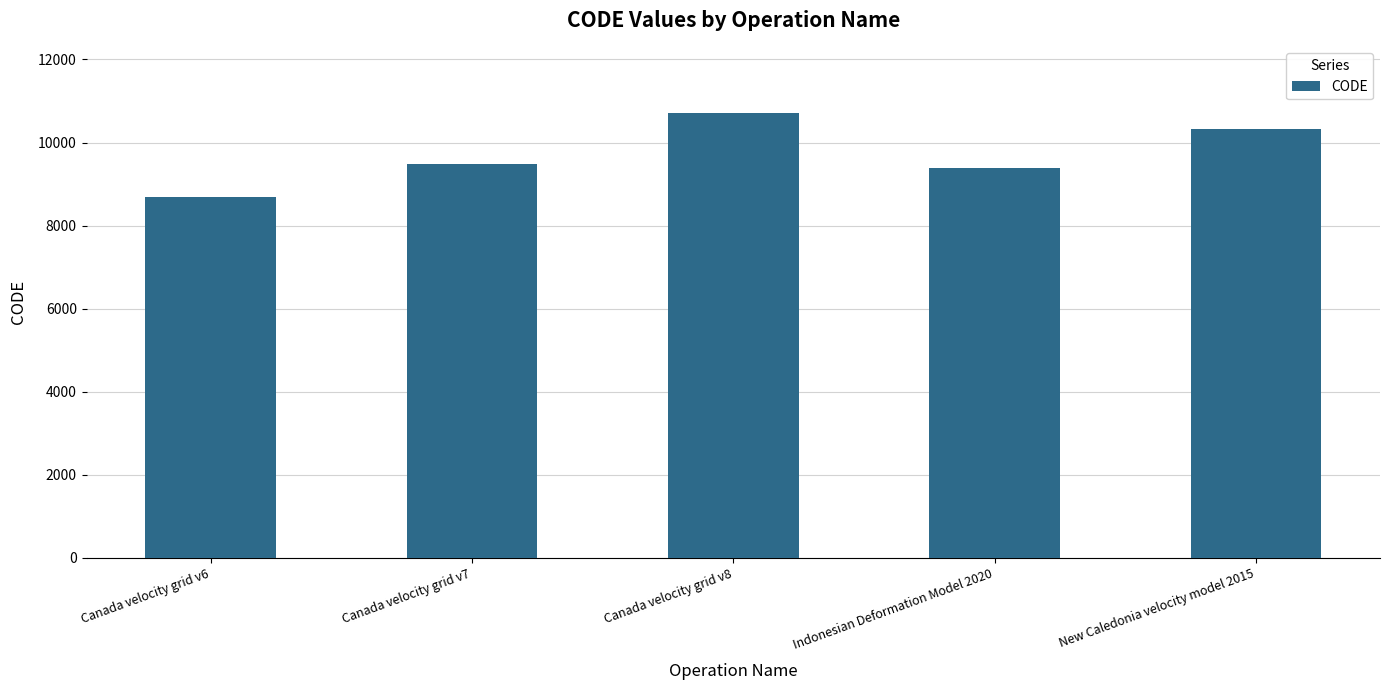

What is the change in value from Canada velocity grid v7 to Indonesian Deformation Model 2020?

-108